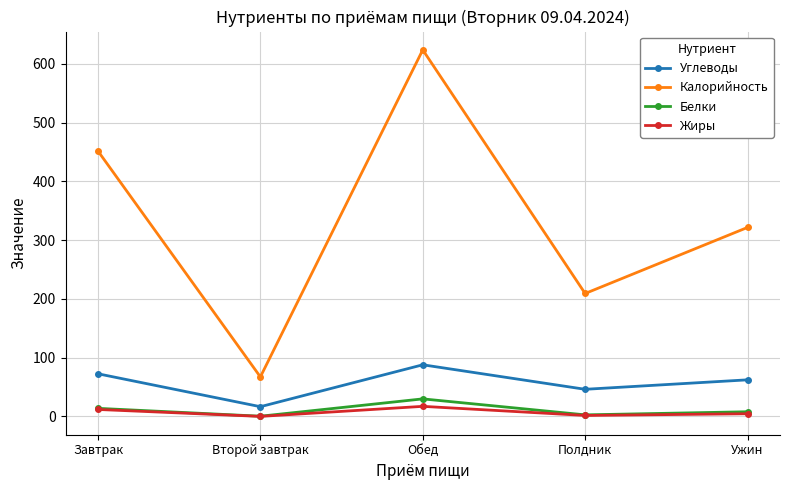

The Калорийность series shows 451.4 at Завтрак. True or false?

True